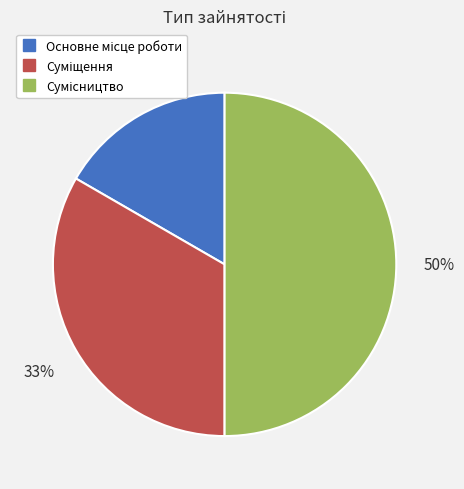

To the nearest percent, what is the difference between the largest and smallest slice percentages?

33%